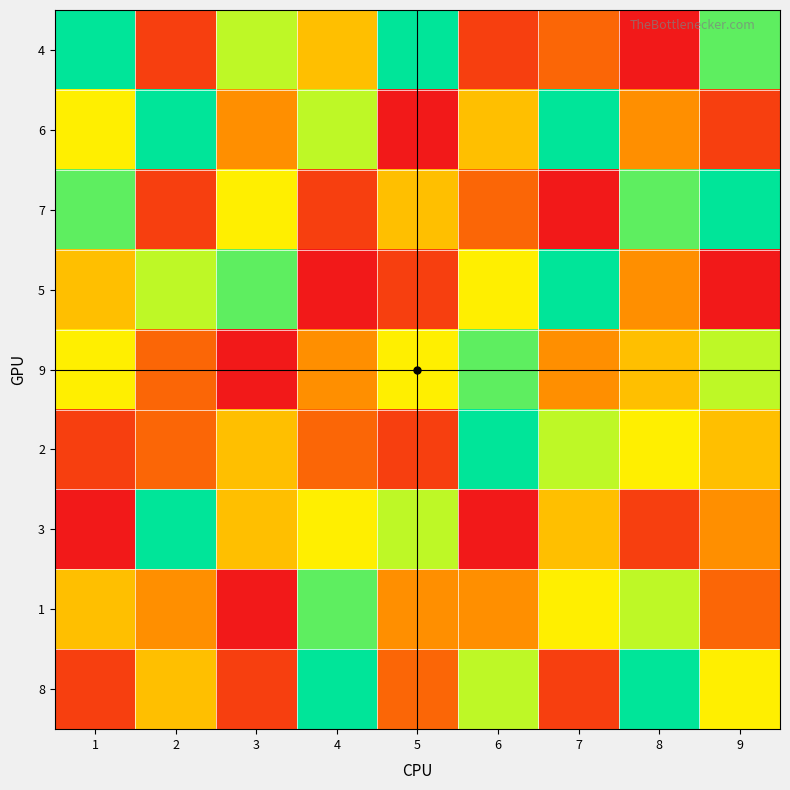

Which label corresponds to the smallest value in the chart?

8